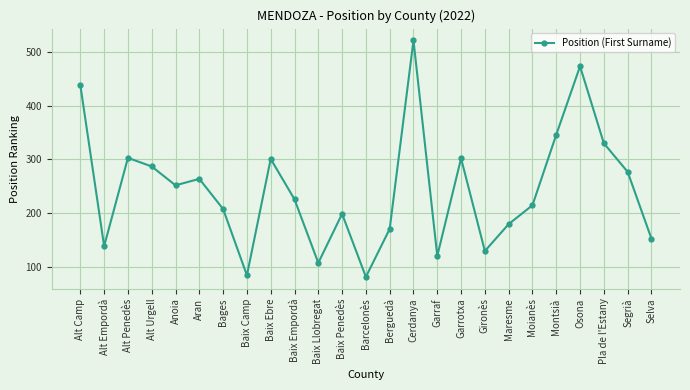

How many series are shown in this chart?

1